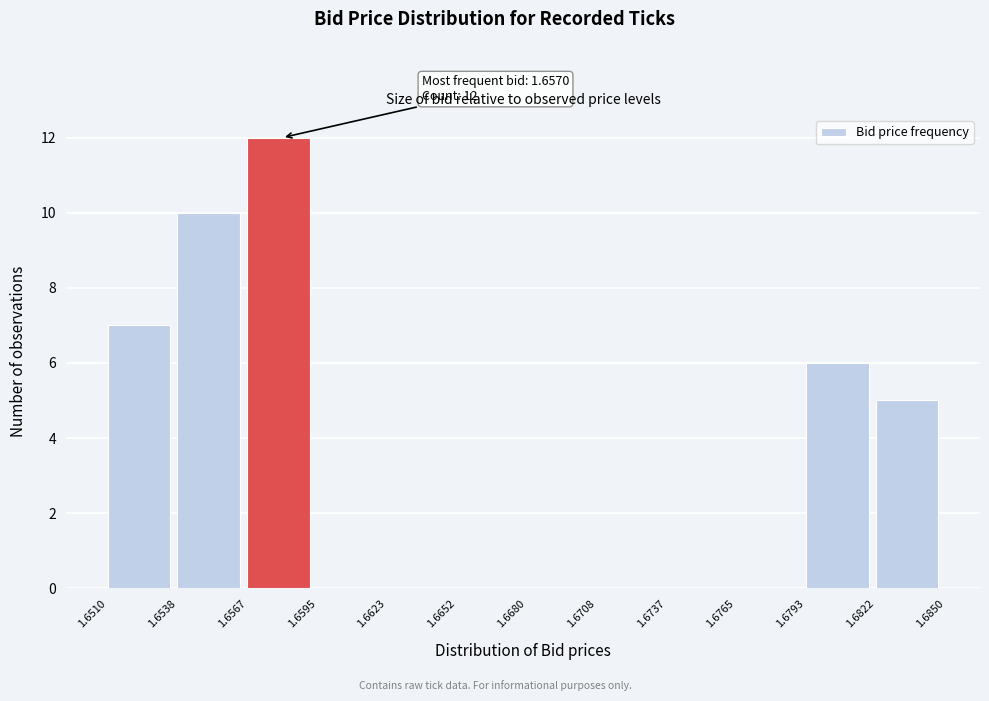

Over which range of the x-axis is the bar tallest?

1.6567 to 1.6595